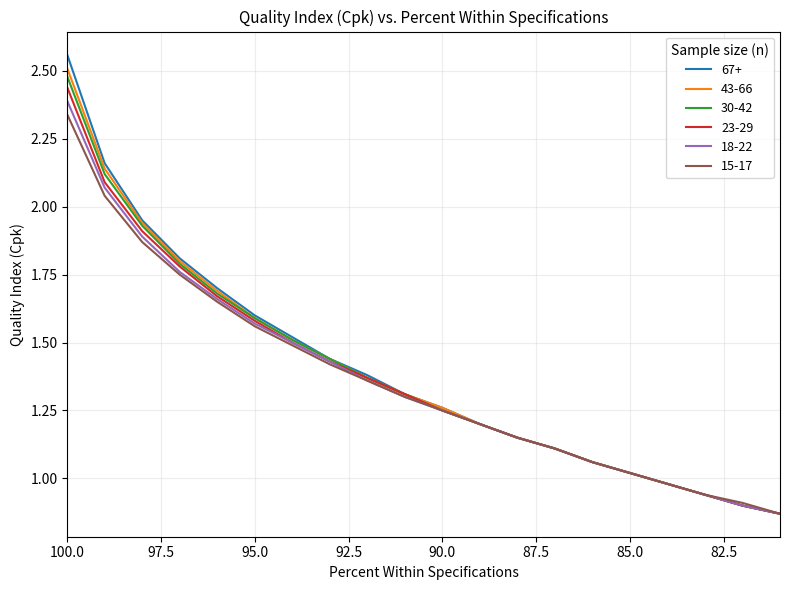

What is the total value across all series at 98?

11.5